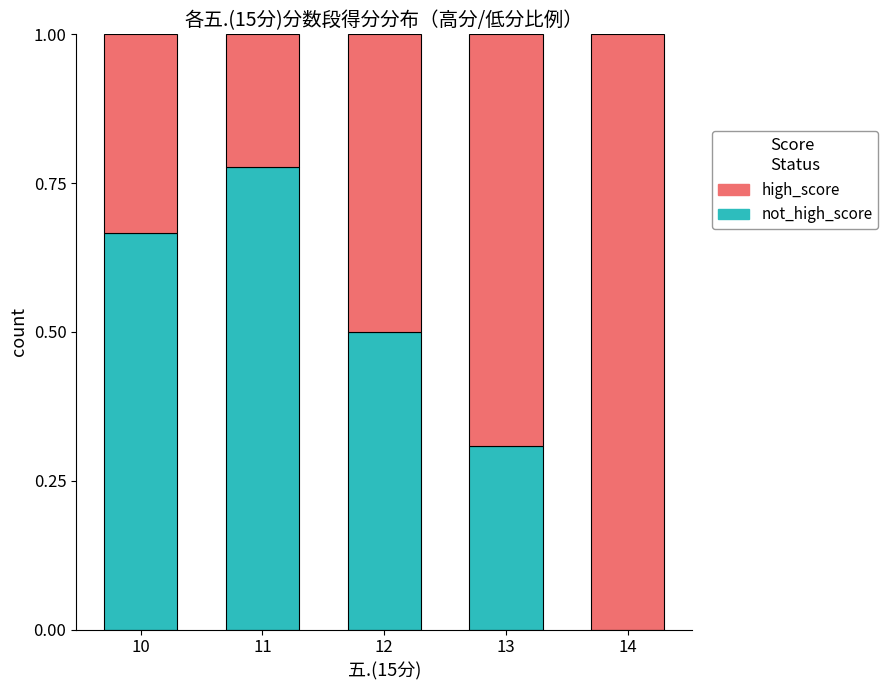

What is the total value across all series at 13?

1.0